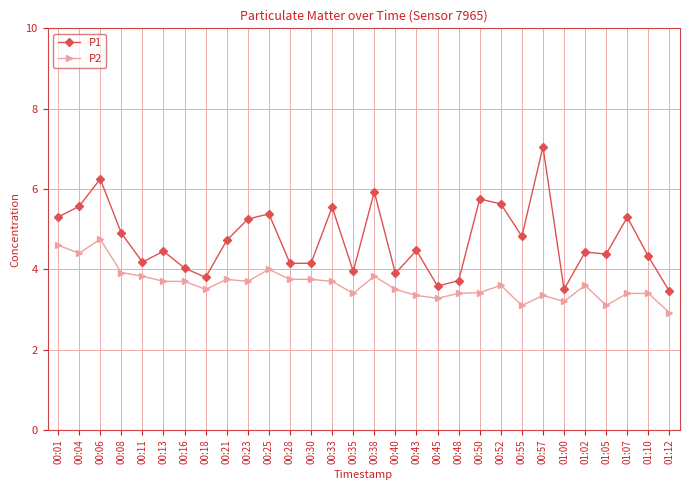

Rank the series by their average value, from lowest to highest.

P2, P1